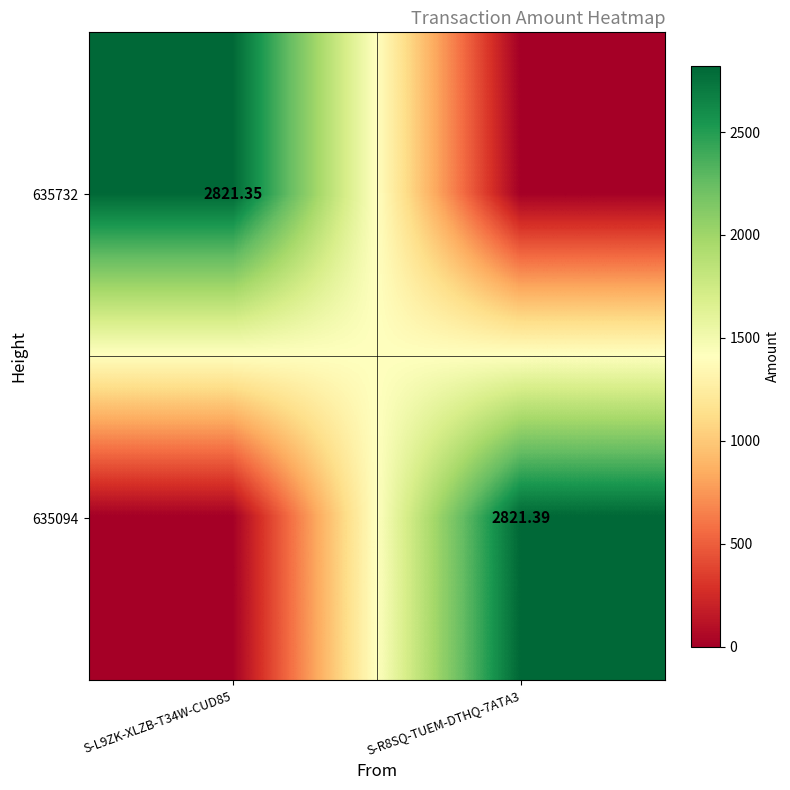

What is the average value of the 635094 series?

1410.7